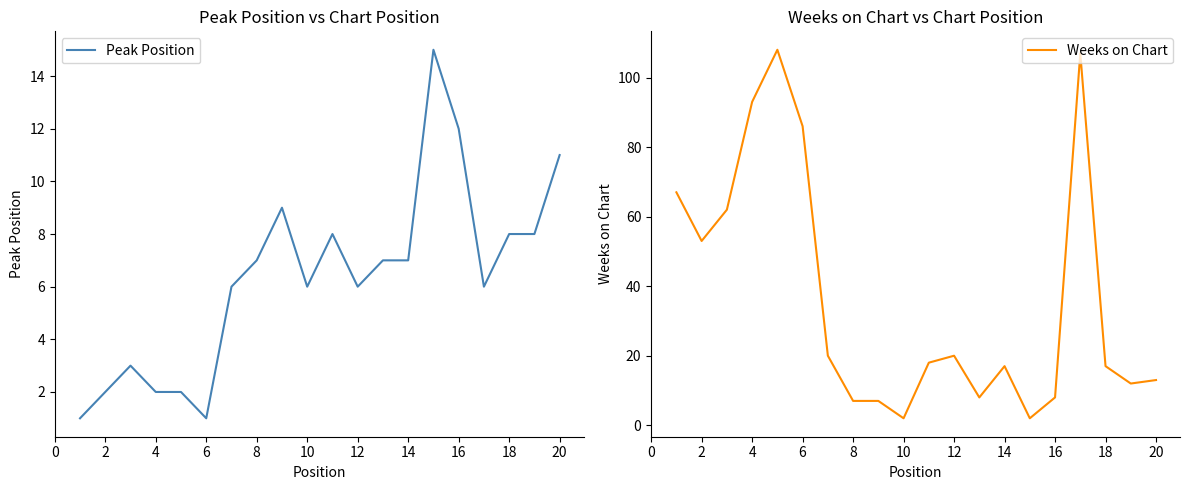

True or false: Weeks on Chart has a value of 8 at 14.

False